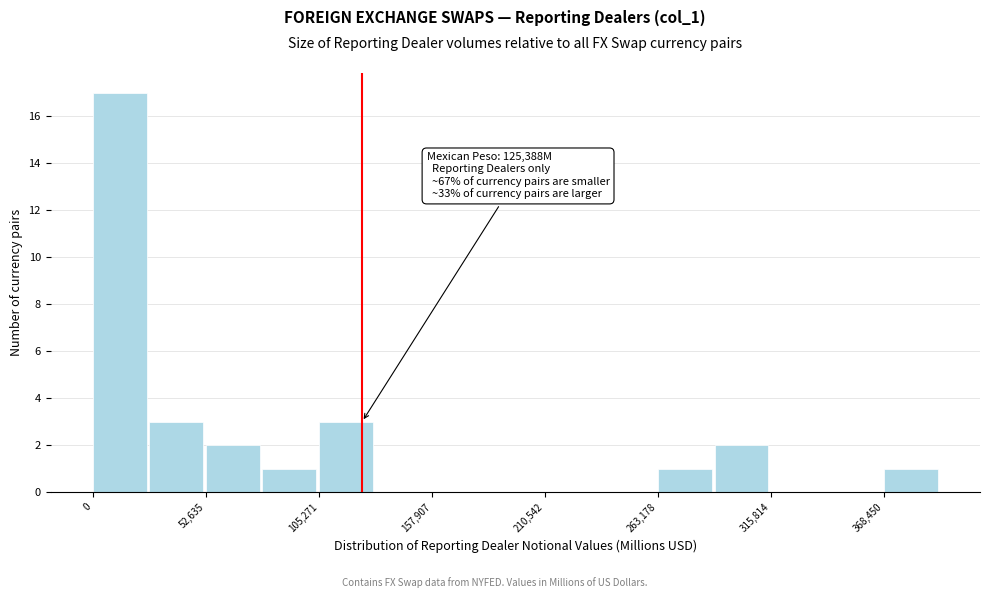

Read against the x-axis, roughly where is the centre of the tallest bar?

10000